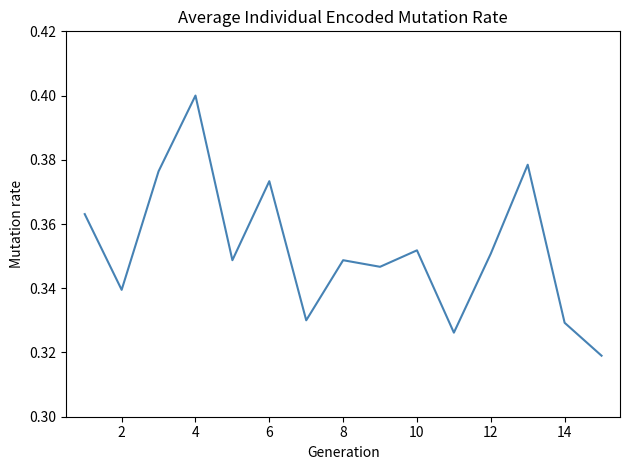

How many lines are shown in the chart?

1